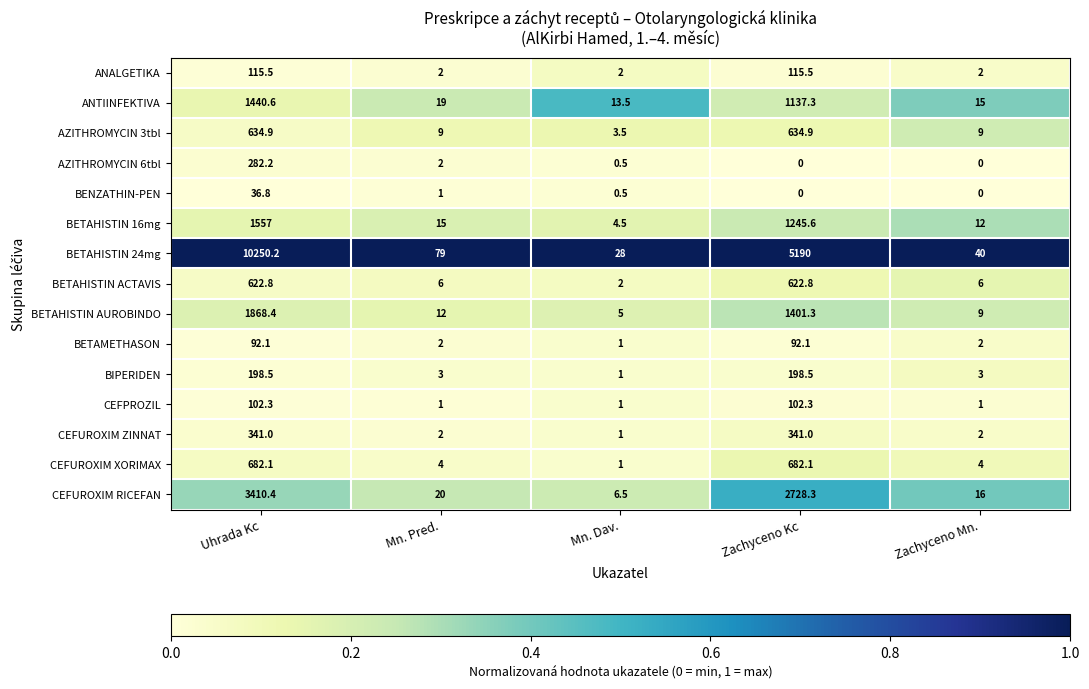

The value of BENZATHIN-PEN at Mn. Pred. is 0.3. True or false?

False